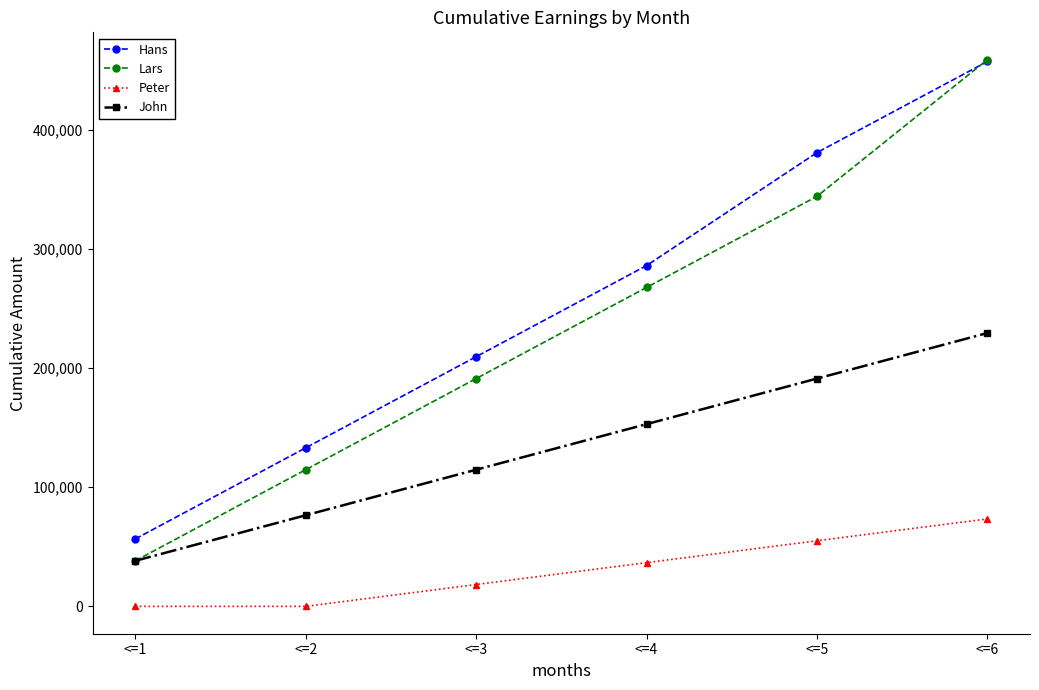

List the labels in order of Hans value, smallest first.

<=1, <=2, <=3, <=4, <=5, <=6